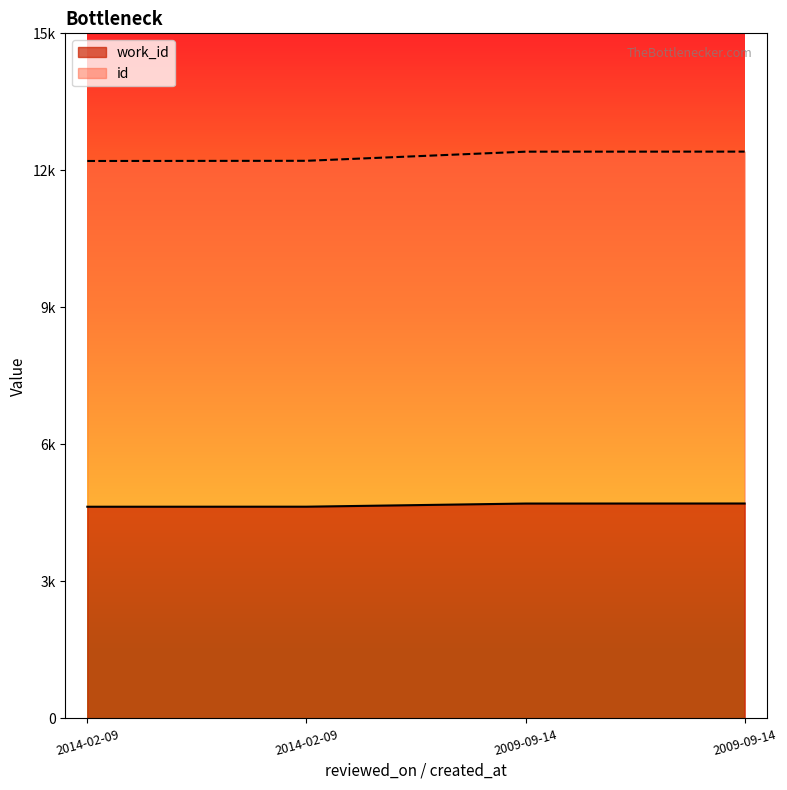

What is the difference between the second highest and second lowest values in the id series?

200